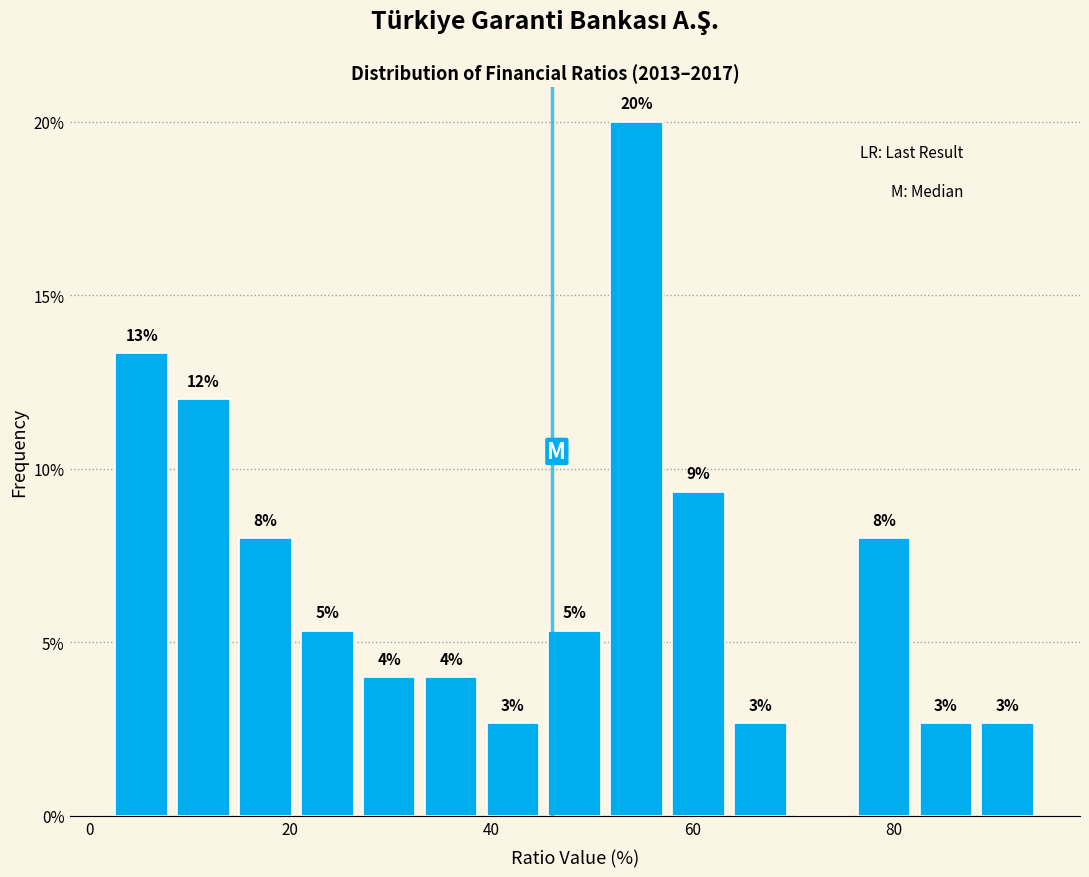

Read against the x-axis, roughly where is the centre of the tallest bar?

54